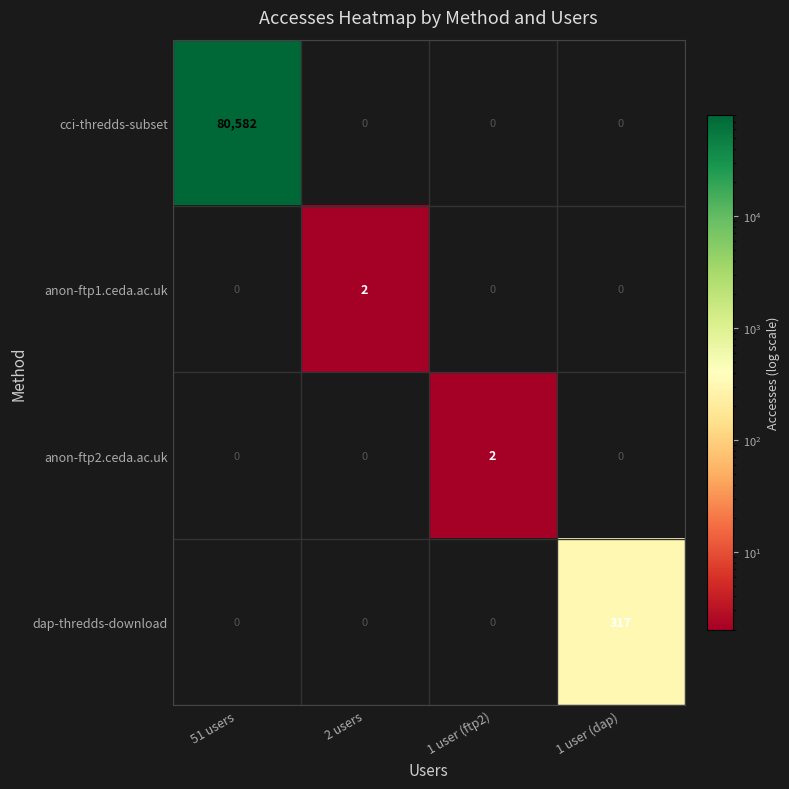

Which series changed the most between 1 user (ftp2) and 1 user (dap)?

dap-thredds-download